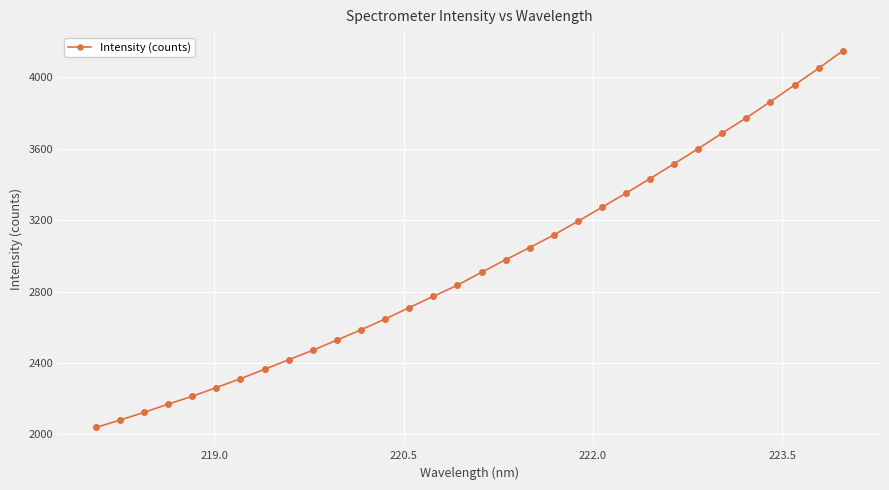

What is the difference between the maximum and minimum values?

2108.0